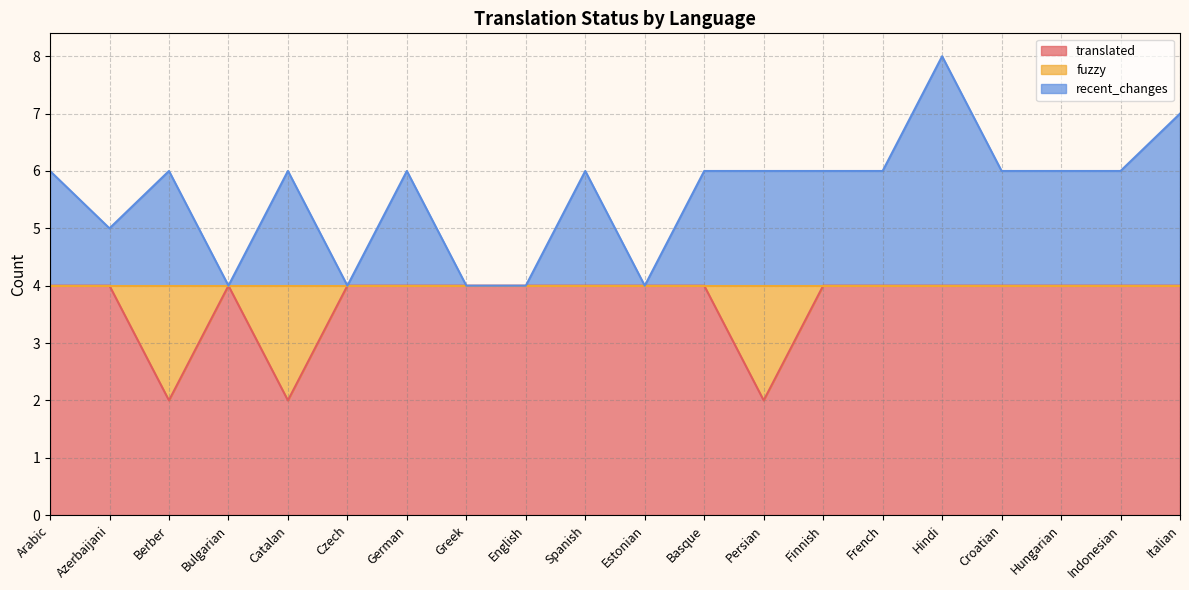

What is the total value across all series at Estonian?

8